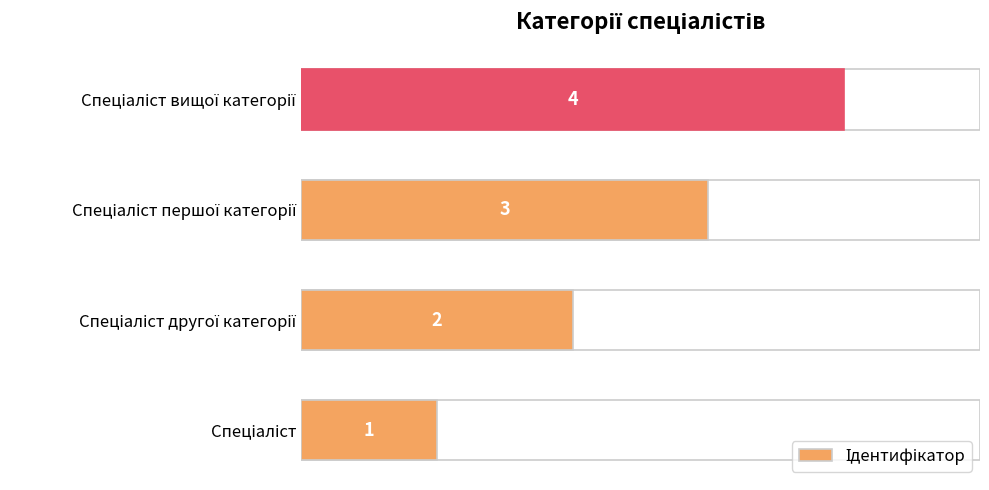

What is the approximate value at Спеціаліст першої категорії?

3